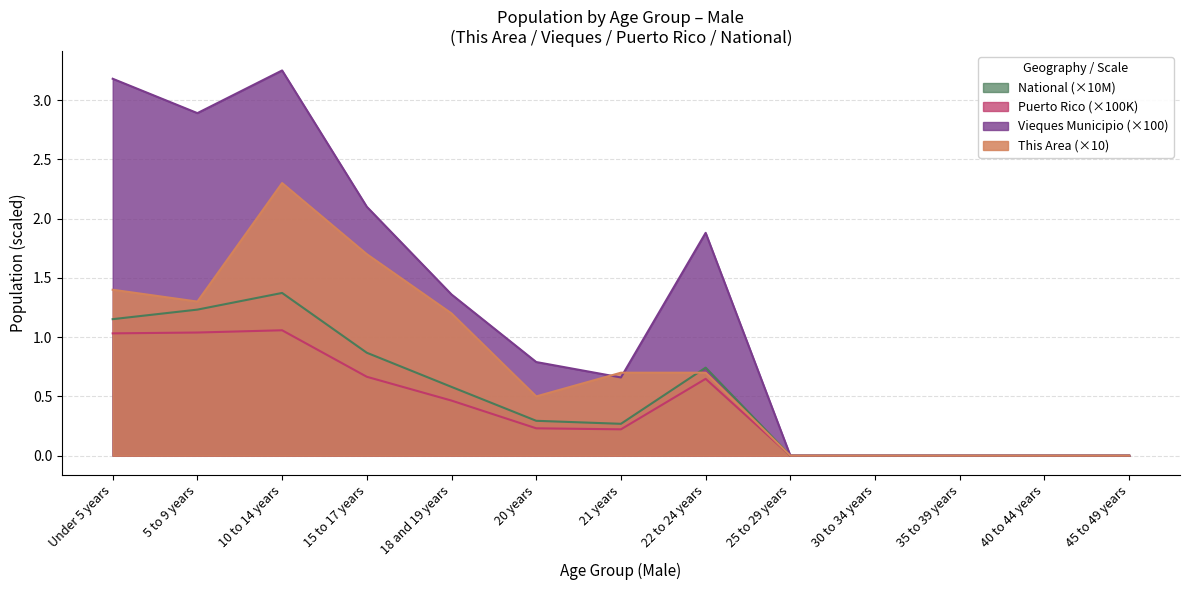

What position from the left is 22 to 24 years?

8